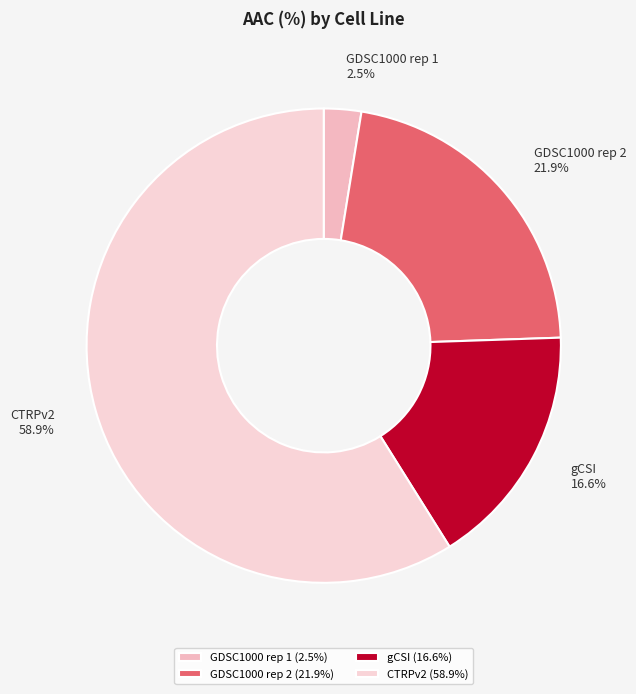

Which category has the biggest portion of the pie?

CTRPv2